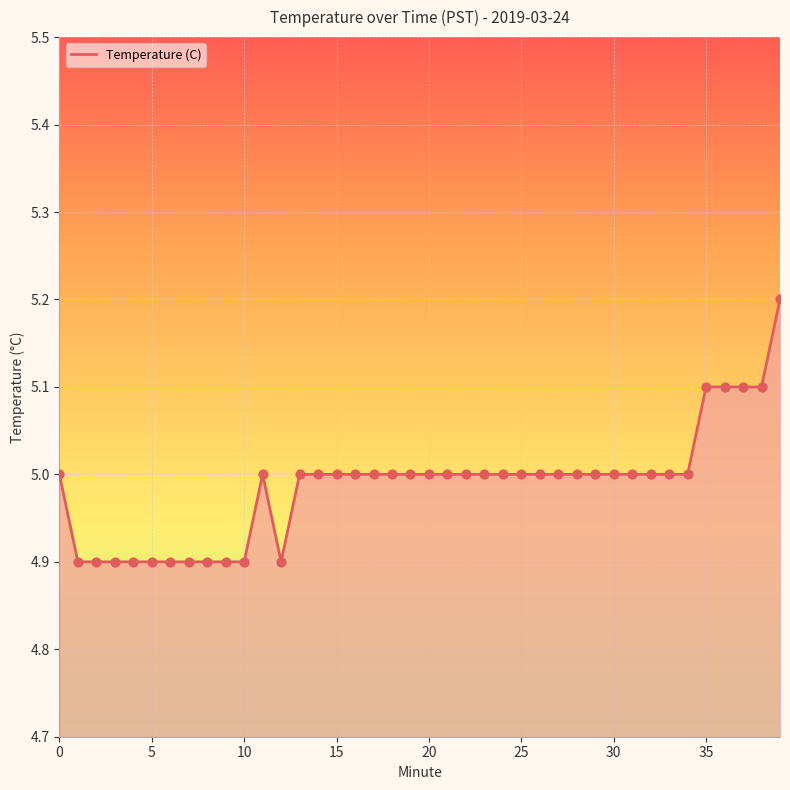

What is the smallest value displayed?

4.9